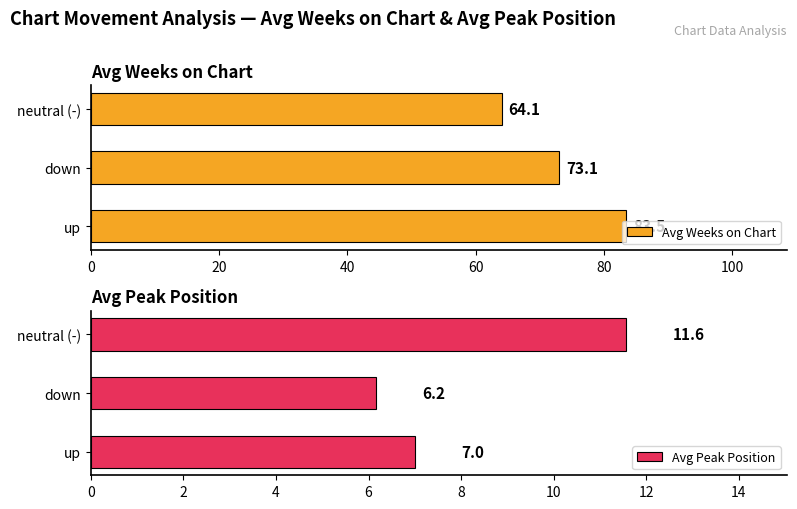

The Avg Peak Position series shows 7.0 at 0. True or false?

True